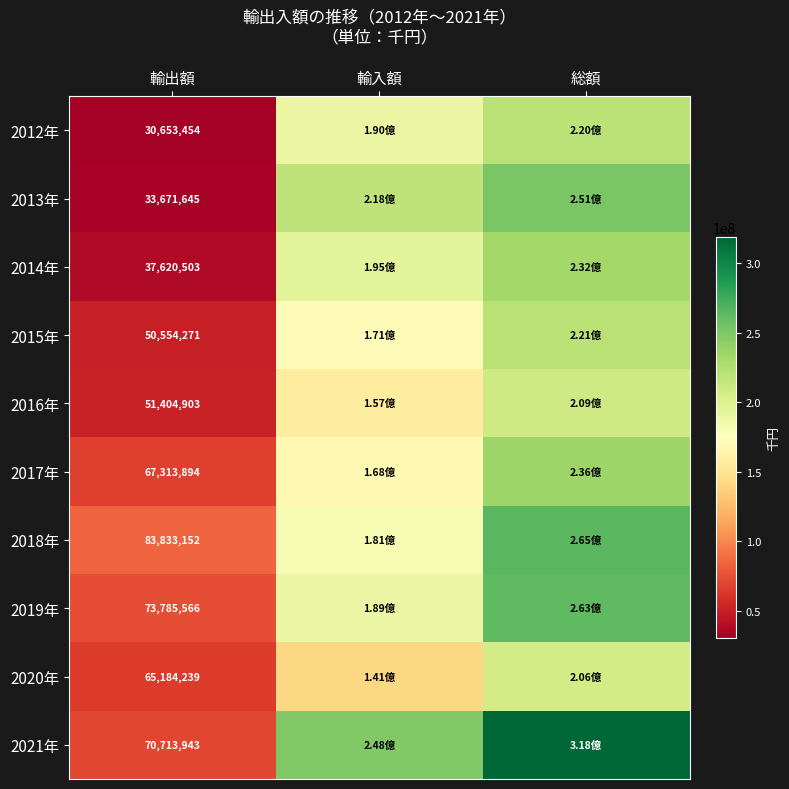

What is the difference between the highest and lowest values at 輸出額?

53179698